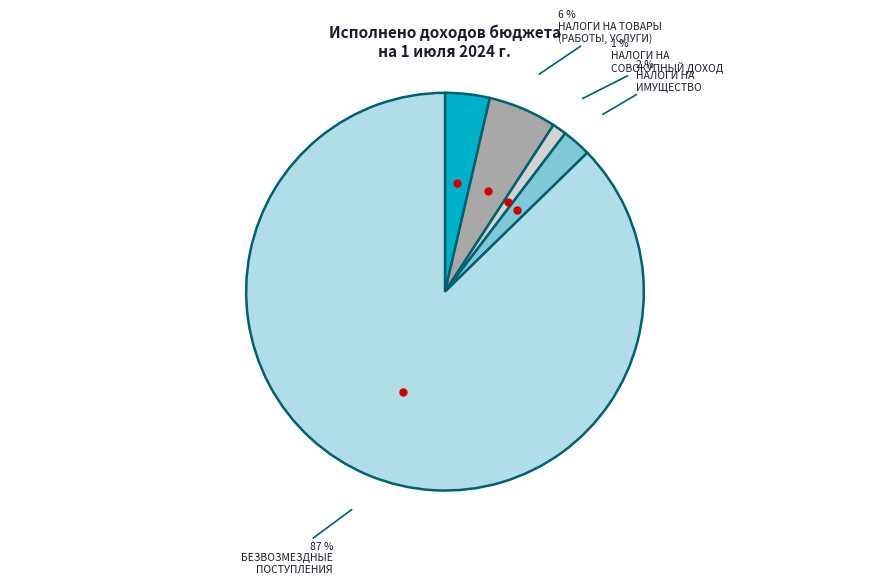

To the nearest percent, what is the difference between the largest and smallest slice percentages?

86%